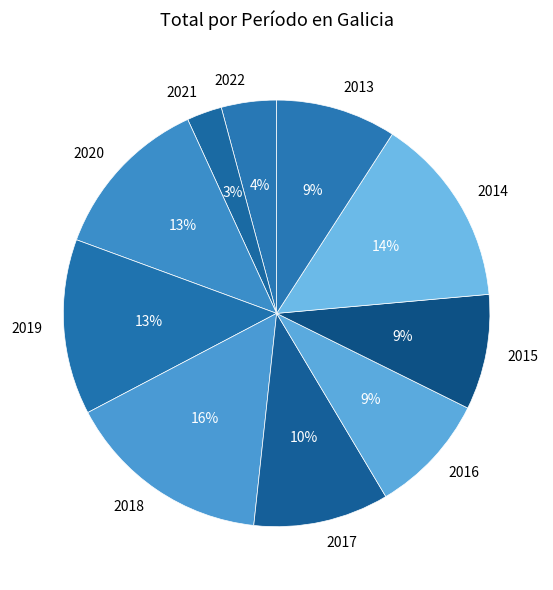

What percentage is the 2018 slice, to the nearest percent?

16%